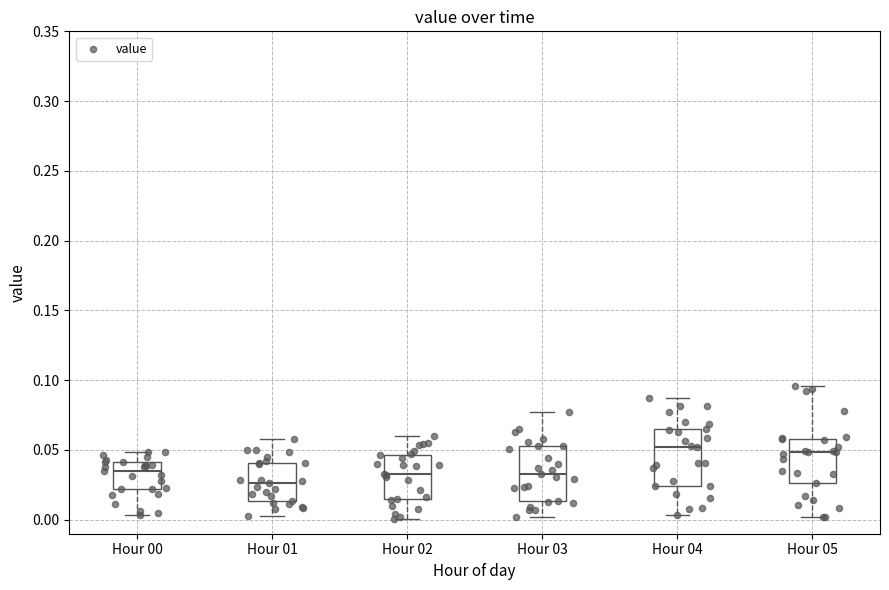

Which box's median line is the lowest?

Hour 01